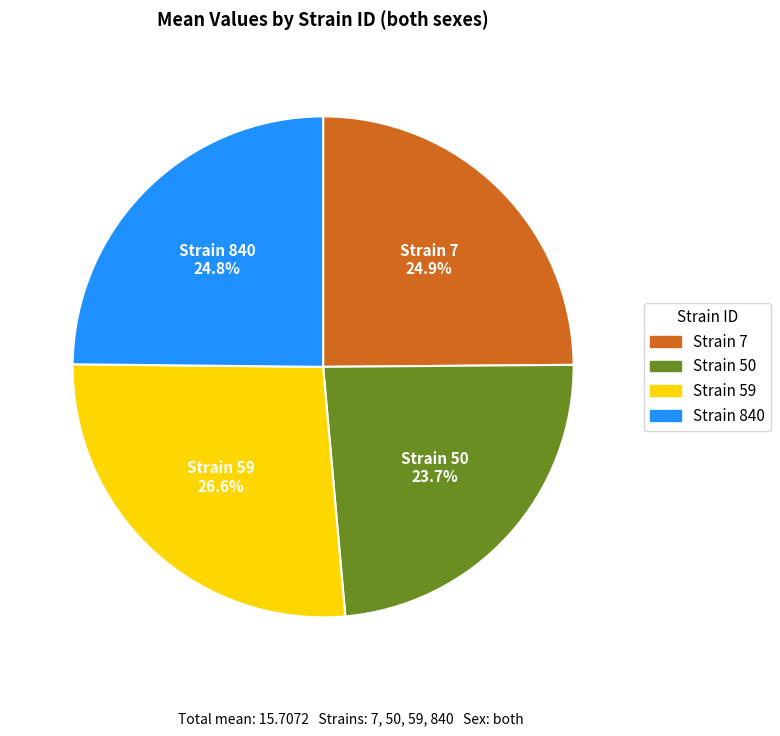

Is there any slice that represents more than half of the pie?

No